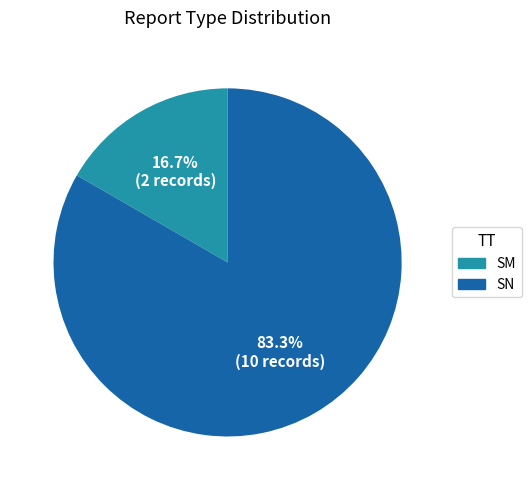

Rank the categories by value from lowest to highest.

SM, SN